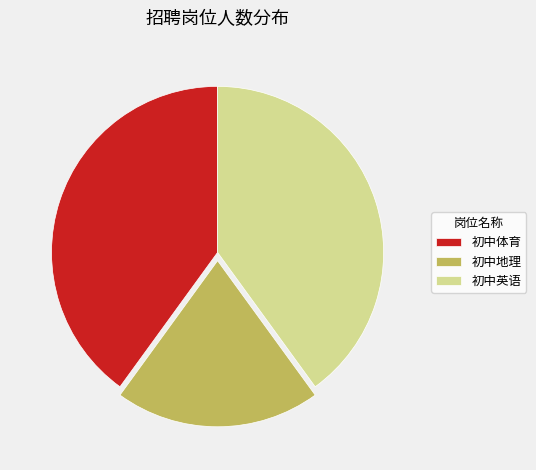

Do 初中地理 and 初中英语 together represent more than half of the pie?

Yes